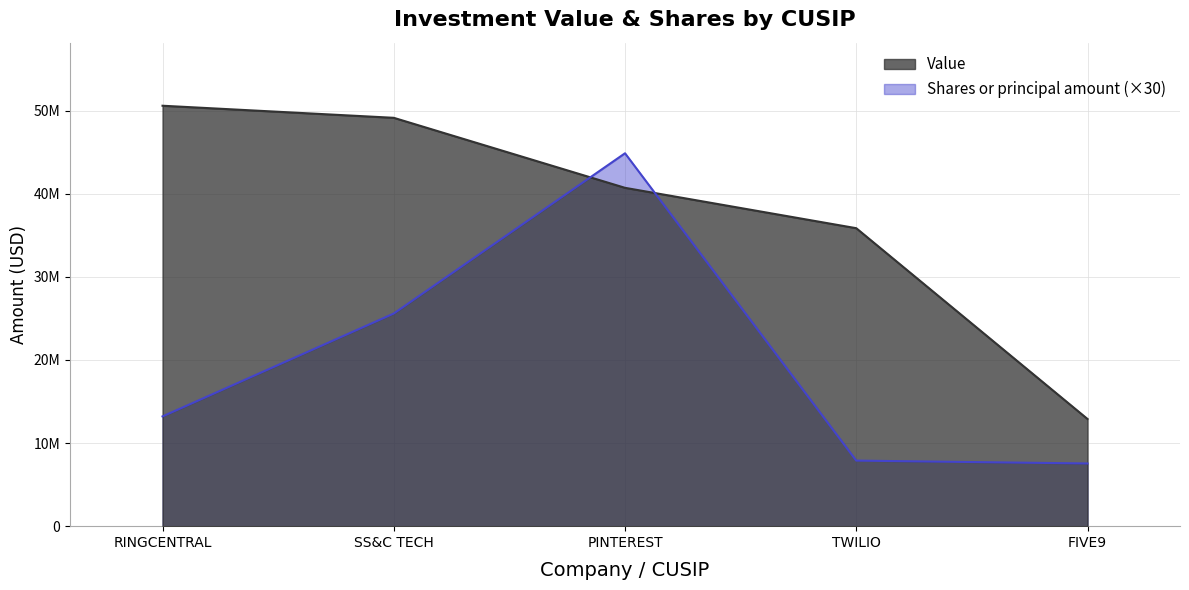

How many lines are shown in the chart?

2